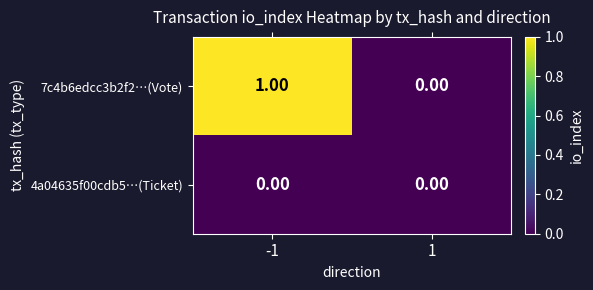

Which series has the widest spread of values?

7c4b6edcc3b2f2…(Vote)